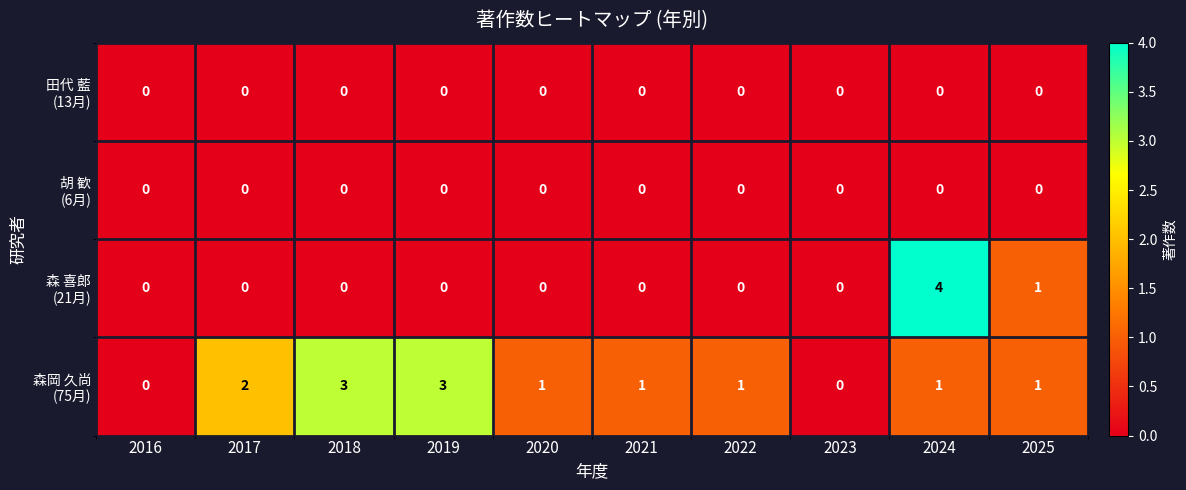

At which category does the chart reach its peak across all series?

2024